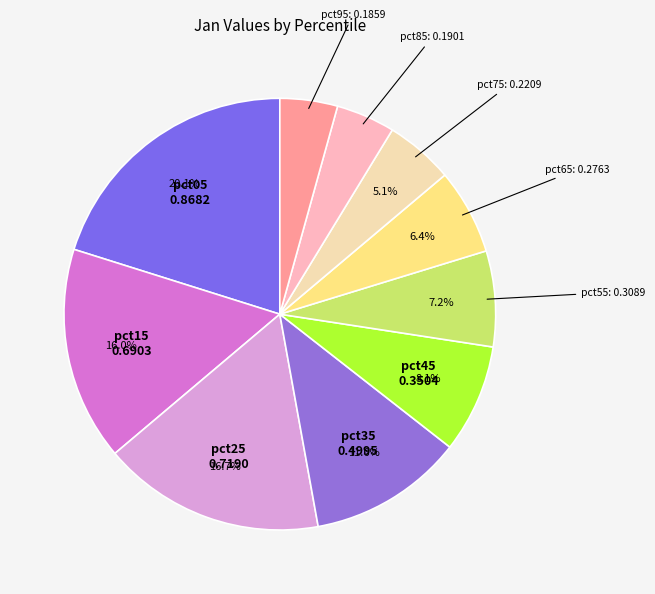

To the nearest percent, what is the average slice percentage?

10%